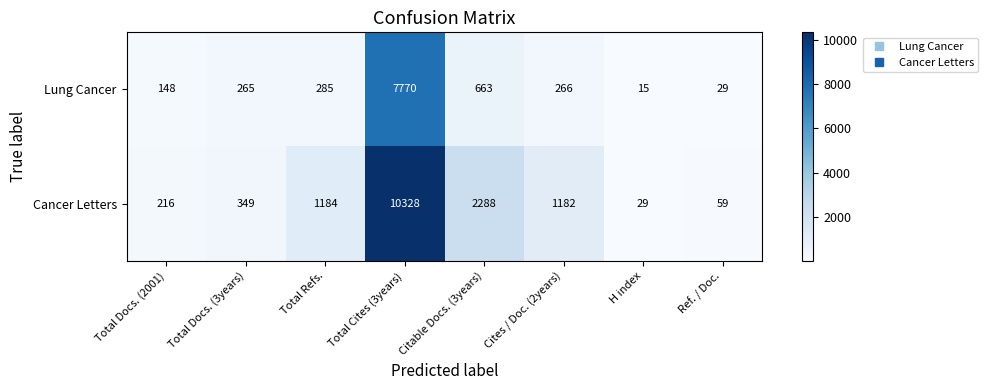

Which series has the widest spread of values?

Cancer Letters